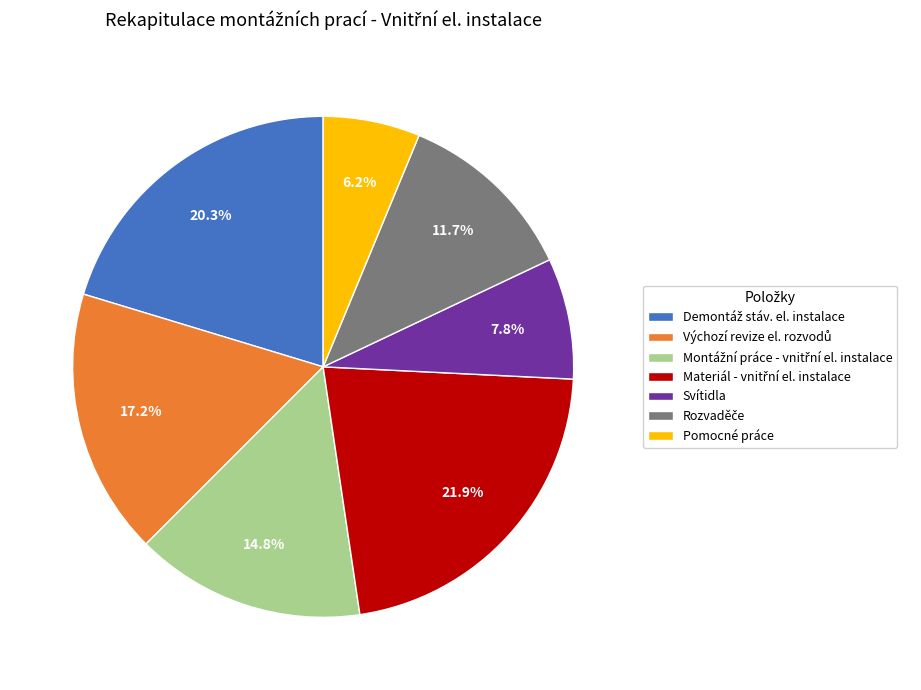

Between Pomocné práce and Svítidla, which is larger?

Svítidla